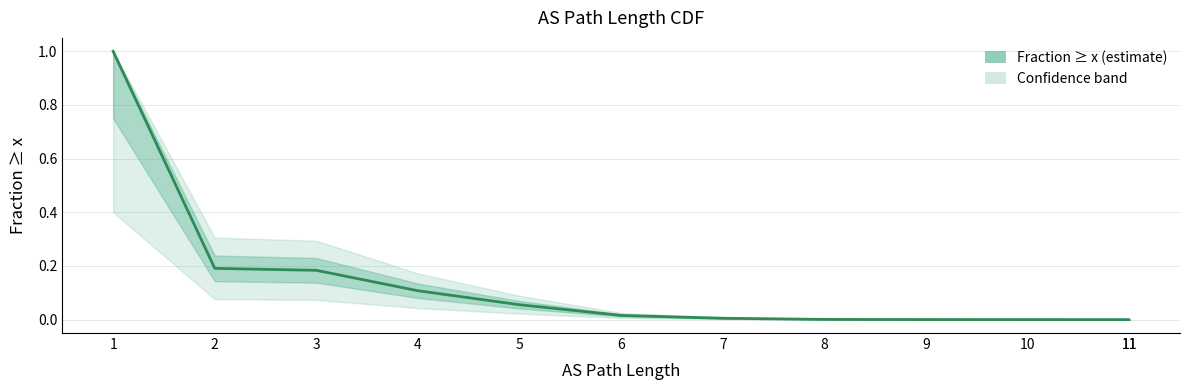

At which label is the value closest to 0?

11